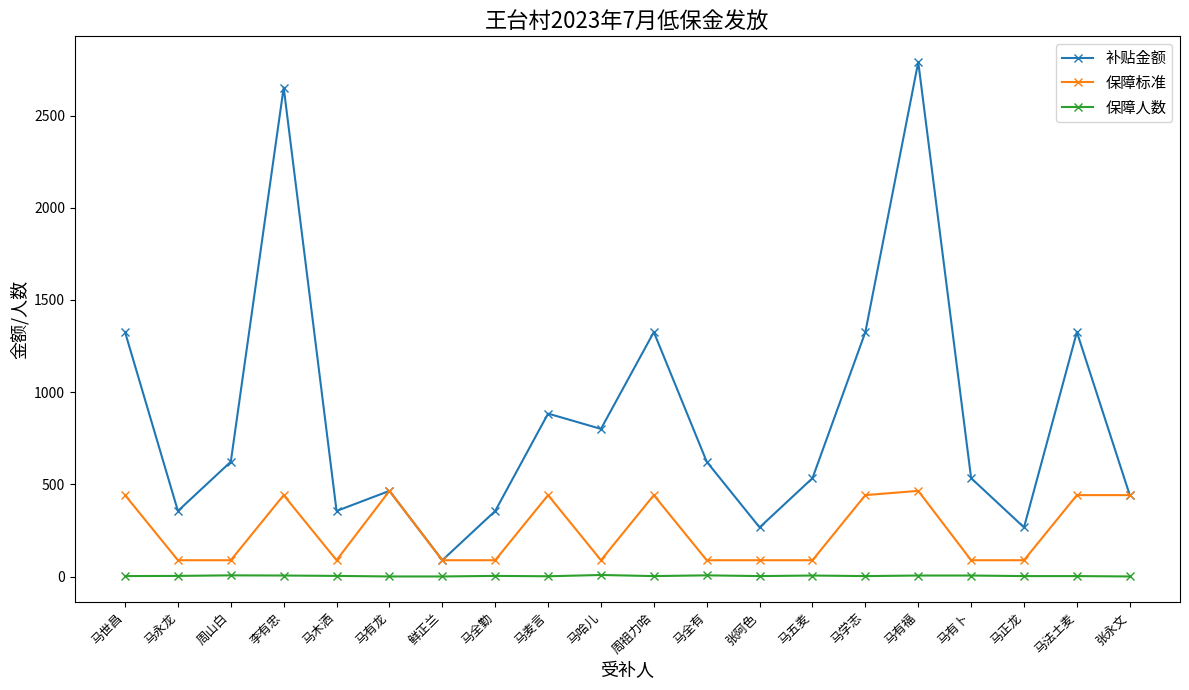

How many data points in 保障人数 are less than 4?

10